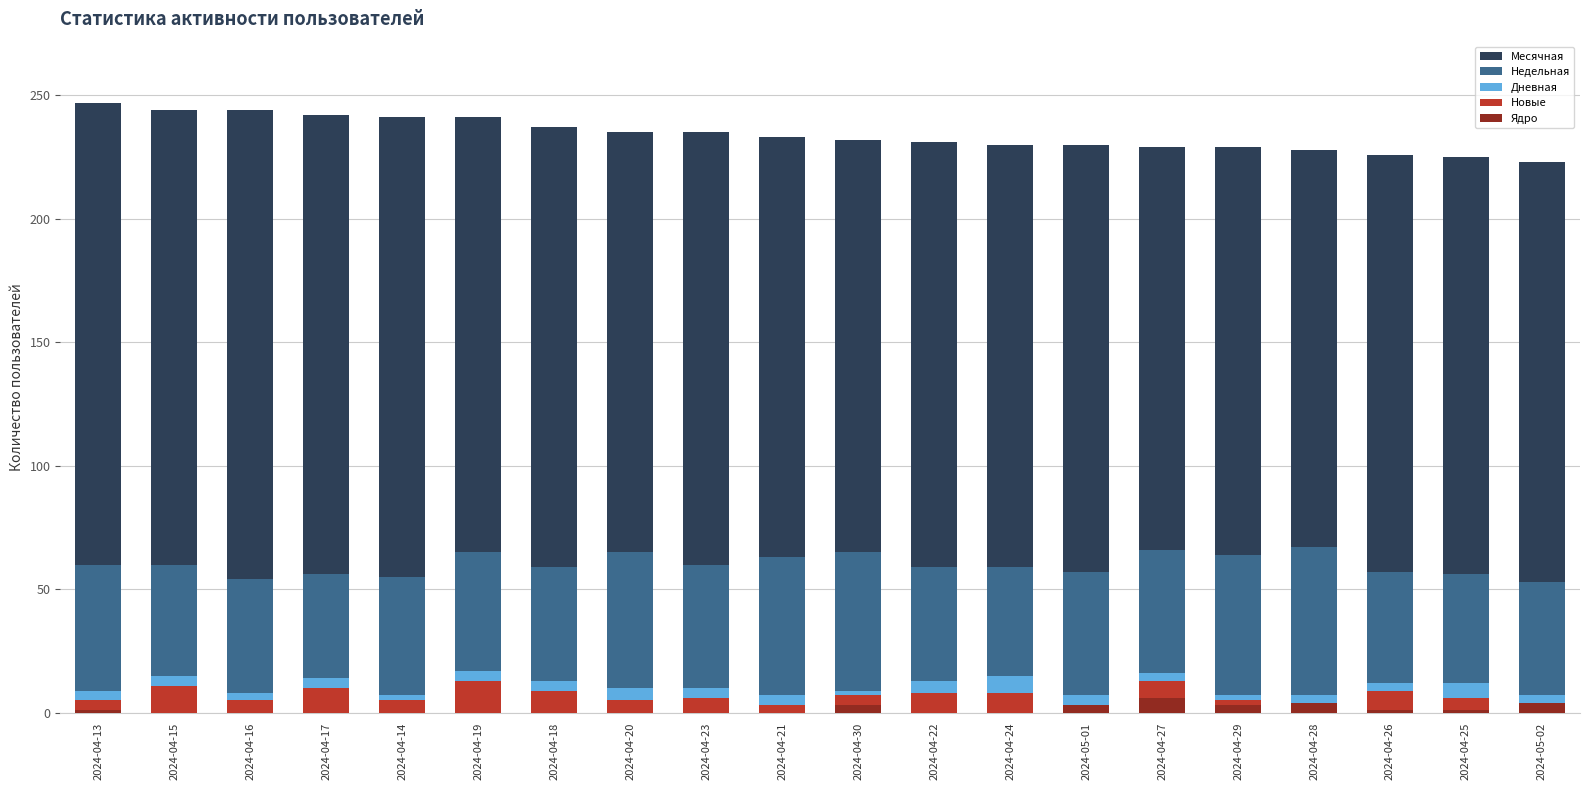

Is it true that Ядро equals 2 at 2024-04-28?

False